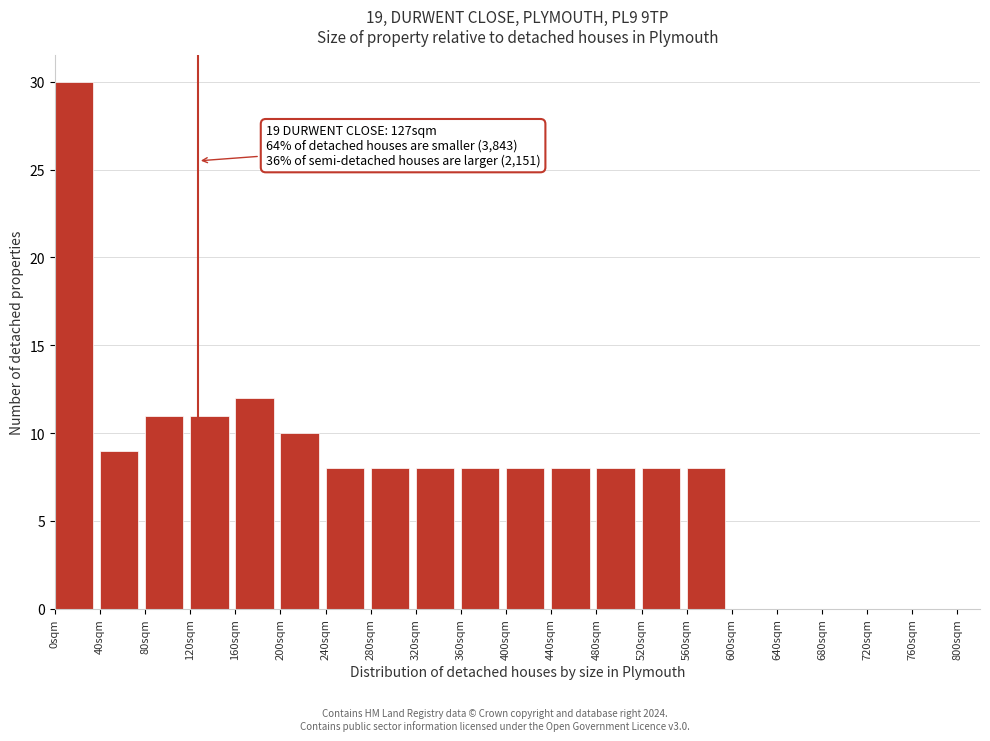

Over which range of the x-axis is the bar tallest?

0 to 40